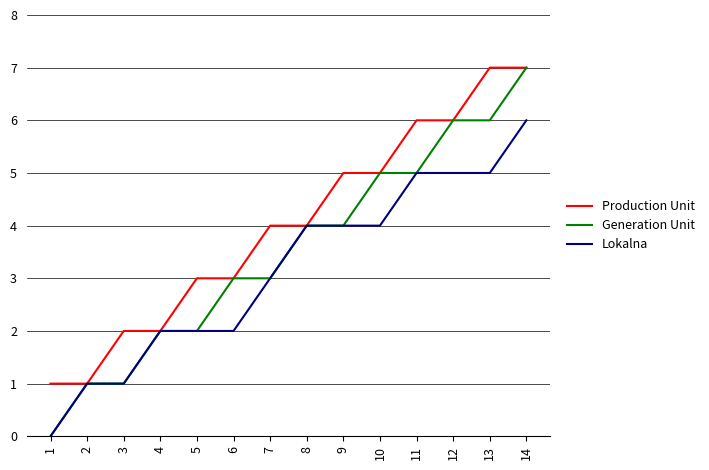

What is the highest value of the Production Unit series?

7